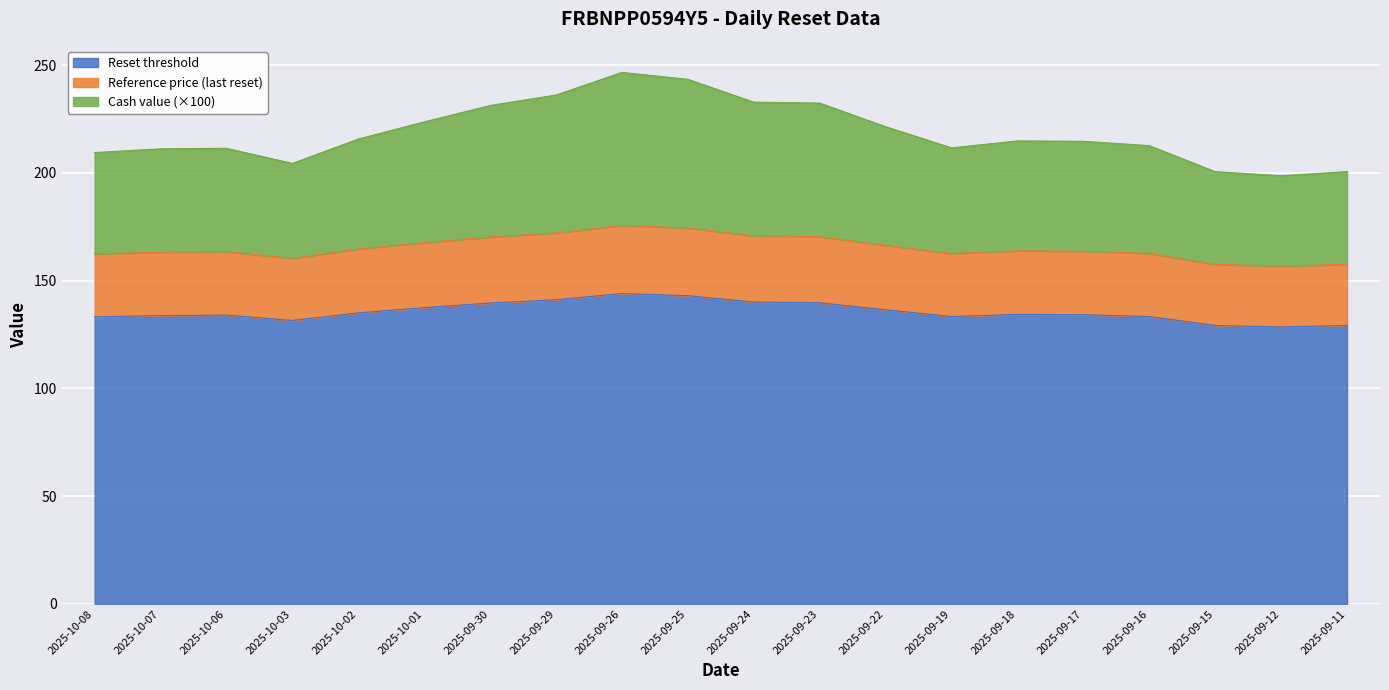

What is the minimum value for Reset threshold?

128.5